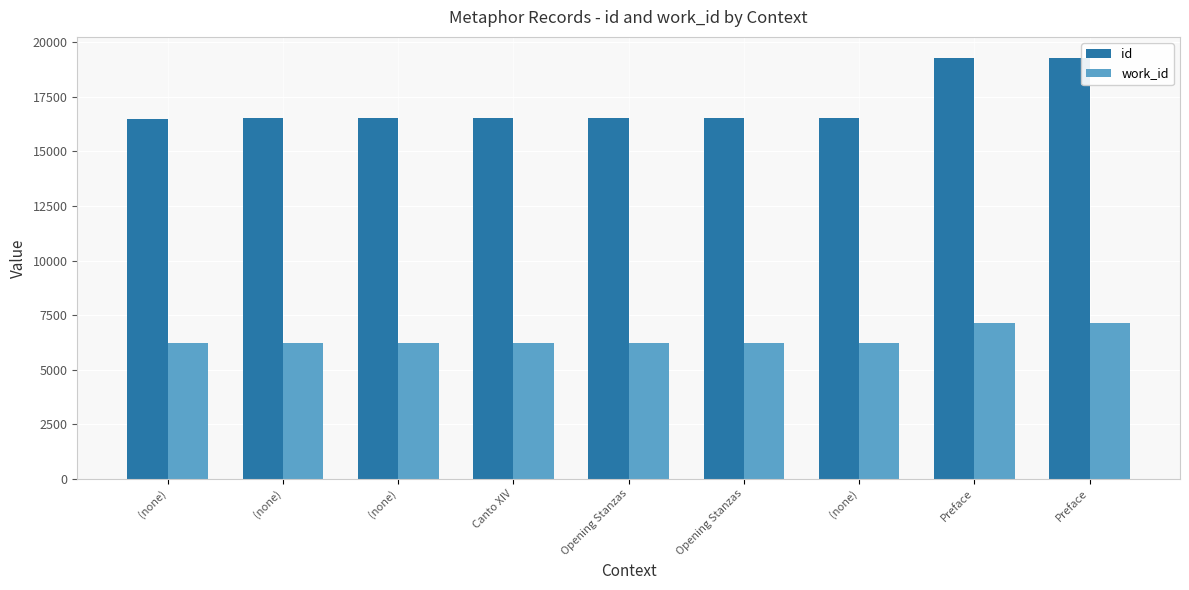

What is the lowest value of the work_id series?

6213